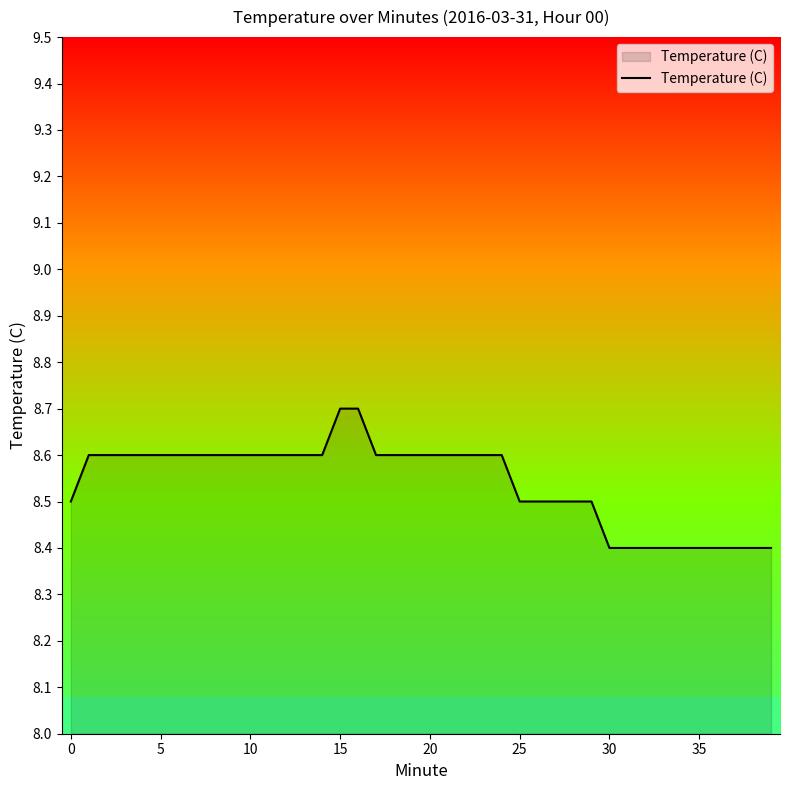

What is the minimum value shown in the chart?

8.4